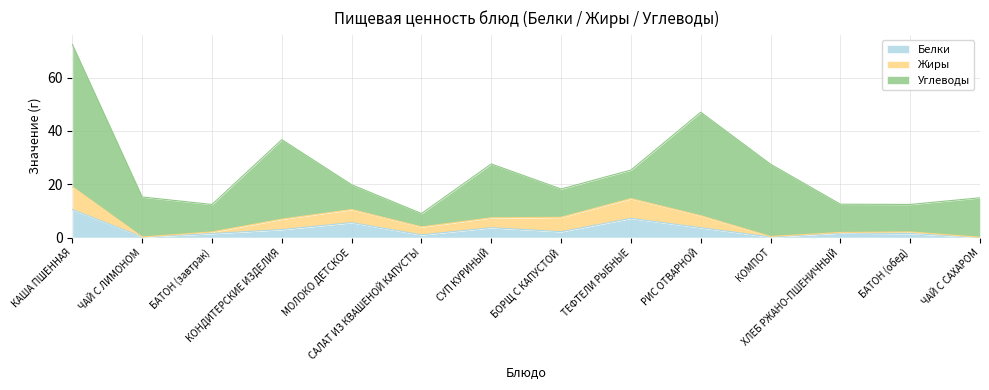

True or false: Углеводы and Жиры intersect in this chart.

False